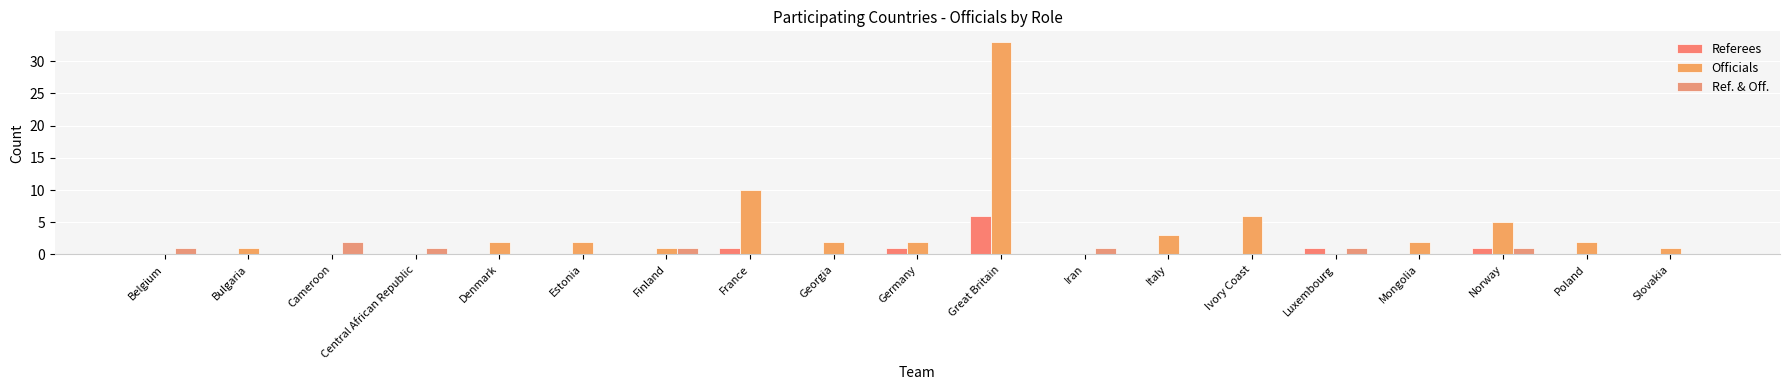

What is the highest value of the Referees series?

6